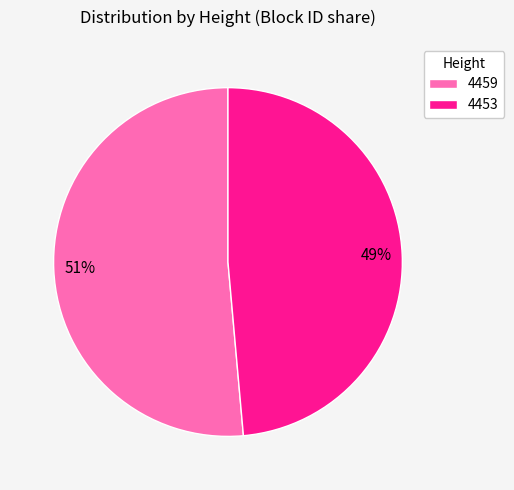

Between 4453 and 4459, which is larger?

4459